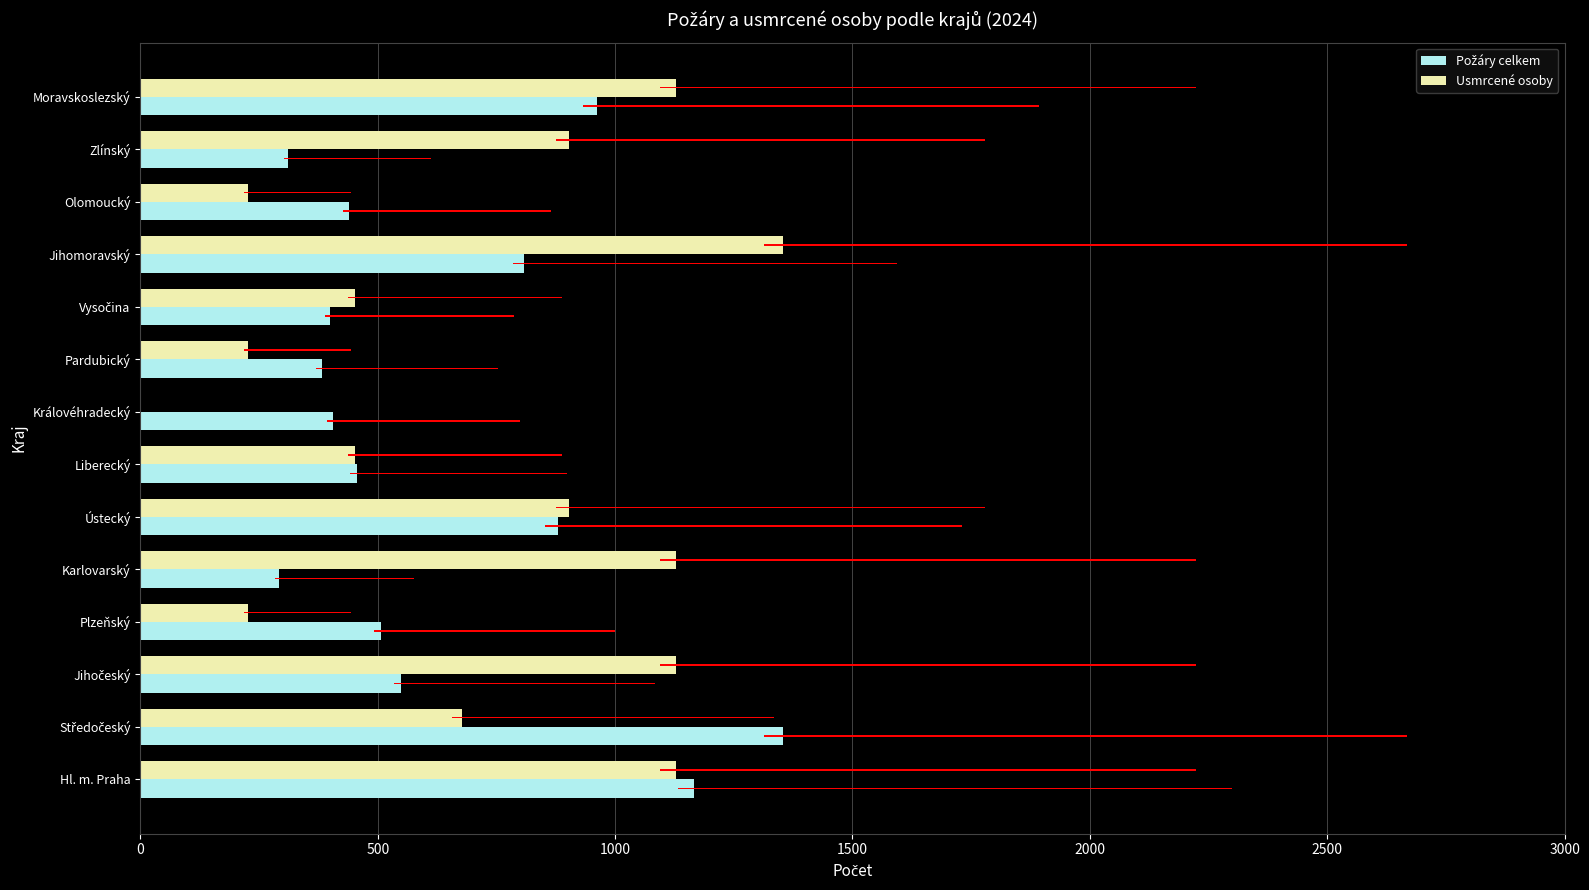

Rank the series by their average value, from highest to lowest.

Usmrcené osoby, Požáry celkem